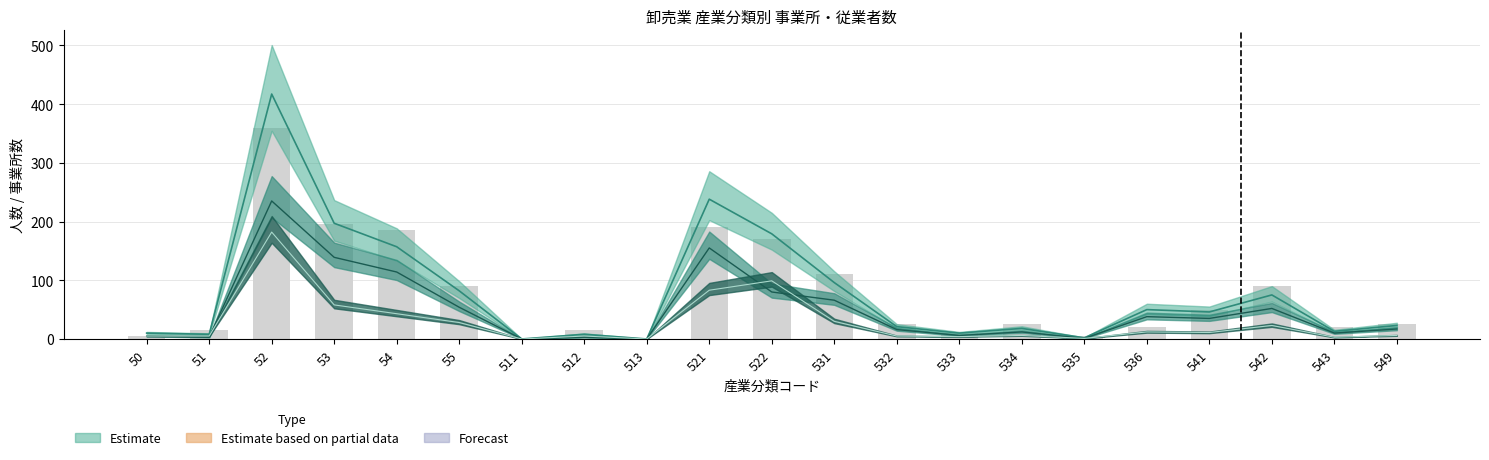

The 従業者数(女) series shows 1 at 543. True or false?

False